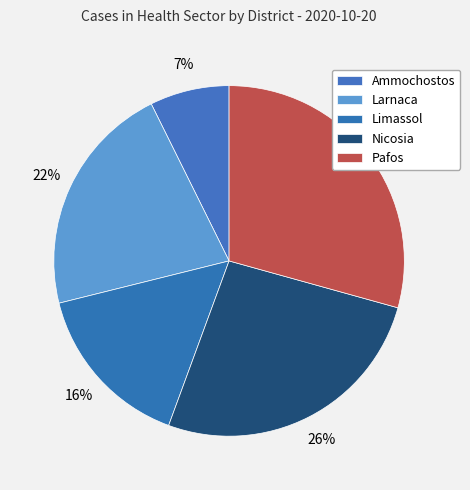

Do Limassol and Larnaca together represent more than half of the pie?

No